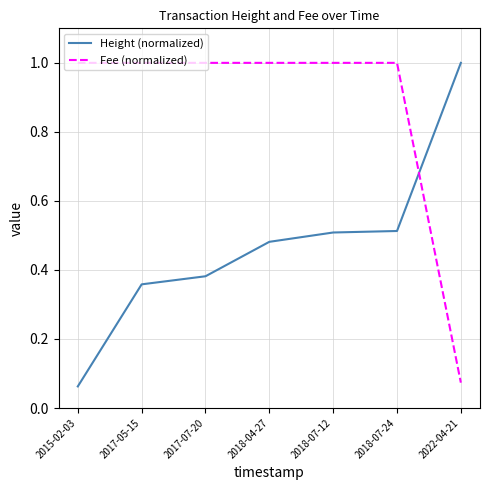

After their last crossing, which series has the higher values: Fee (normalized) or Height (normalized)?

Height (normalized)